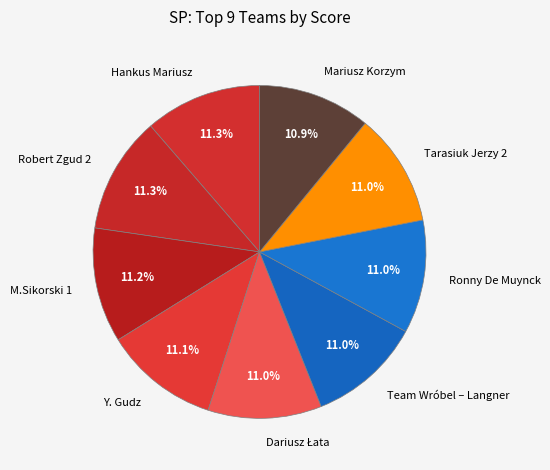

Is there a majority slice in this chart?

No